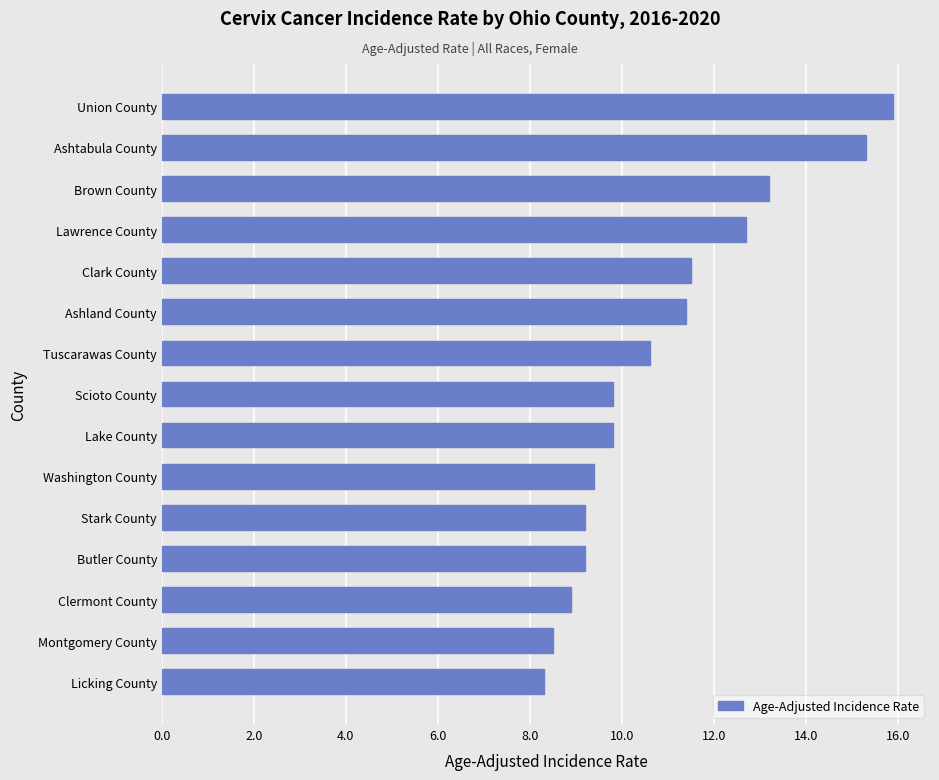

Read the value at Union County.

15.9